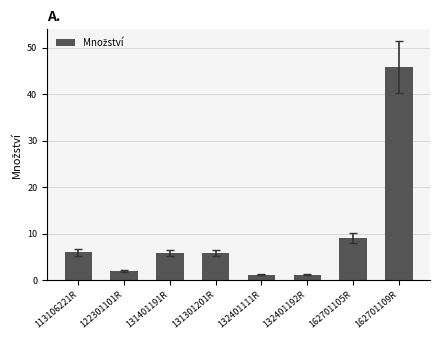

At which label does the data first exceed 5?

113106221R